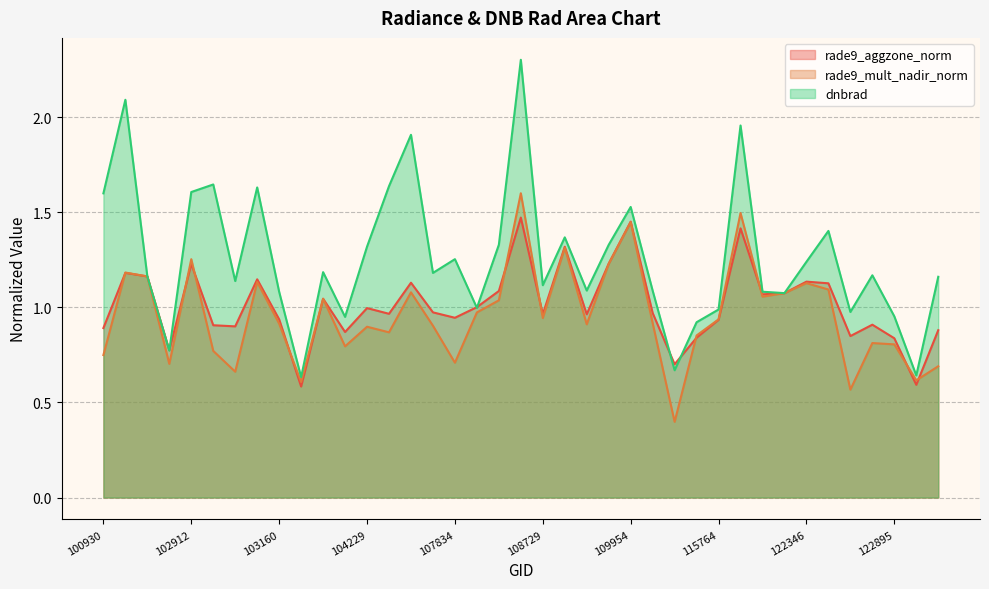

Reading left to right, list all the values displayed in this chart.

rade9_aggzone_norm: 100930=0.9	102421=1.2	102671=1.2	102792=0.8	102912=1.2	102920=0.9	103032=0.9	103040=1.1	103160=0.9	103279=0.6	103397=1.0	103761=0.9	104229=1.0	104236=1.0	104346=1.1	104355=1.0	107834=0.9	108015=1.0	108542=1.1	108715=1.5	108729=1.0	108899=1.3	109072=1.0	109780=1.2	109954=1.5	110127=1.0	110299=0.7	115500=0.8	115764=0.9	115893=1.4	122002=1.1	122178=1.1	122346=1.1	122525=1.1	122710=0.8	122884=0.9	122895=0.8	123073=0.6	123251=0.9
rade9_mult_nadir_norm: 100930=0.7	102421=1.2	102671=1.2	102792=0.7	102912=1.3	102920=0.8	103032=0.7	103040=1.1	103160=0.9	103279=0.6	103397=1.0	103761=0.8	104229=0.9	104236=0.9	104346=1.1	104355=0.9	107834=0.7	108015=1.0	108542=1.0	108715=1.6	108729=0.9	108899=1.3	109072=0.9	109780=1.2	109954=1.4	110127=0.9	110299=0.4	115500=0.9	115764=0.9	115893=1.5	122002=1.1	122178=1.1	122346=1.1	122525=1.1	122710=0.6	122884=0.8	122895=0.8	123073=0.6	123251=0.7
dnbrad: 100930=1.6	102421=2.1	102671=1.2	102792=0.8	102912=1.6	102920=1.6	103032=1.1	103040=1.6	103160=1.1	103279=0.6	103397=1.2	103761=1.0	104229=1.3	104236=1.6	104346=1.9	104355=1.2	107834=1.3	108015=1.0	108542=1.3	108715=2.3	108729=1.1	108899=1.4	109072=1.1	109780=1.3	109954=1.5	110127=1.1	110299=0.7	115500=0.9	115764=1.0	115893=2.0	122002=1.1	122178=1.1	122346=1.2	122525=1.4	122710=1.0	122884=1.2	122895=1.0	123073=0.6	123251=1.2